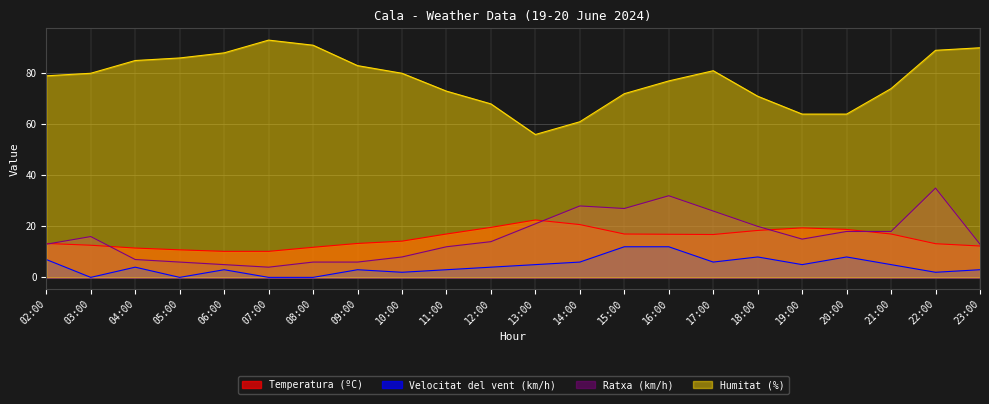

True or false: Humitat (%) and Ratxa (km/h) cross at least once.

False